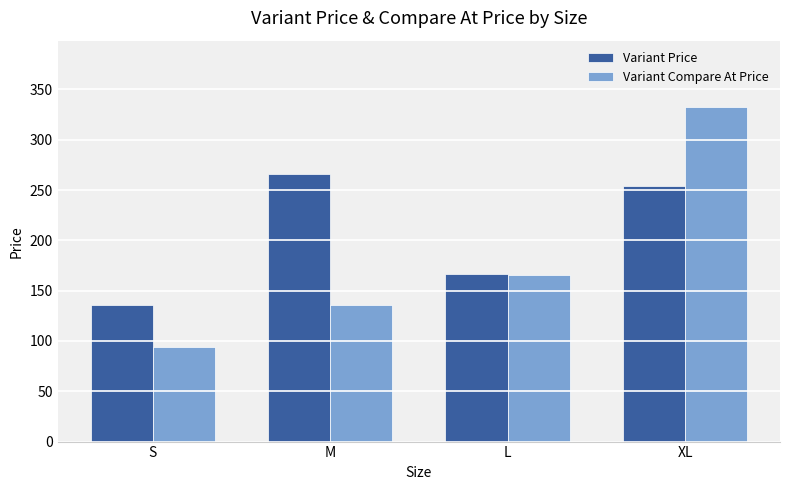

What are all the series names shown in the legend?

Variant Price, Variant Compare At Price